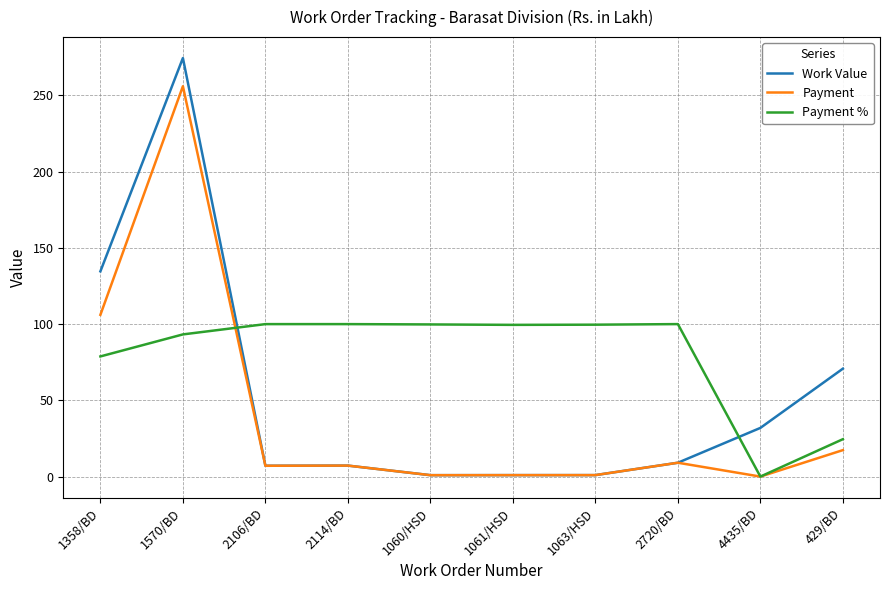

What is the difference between the maximum and minimum values in the Payment % series?

100.0